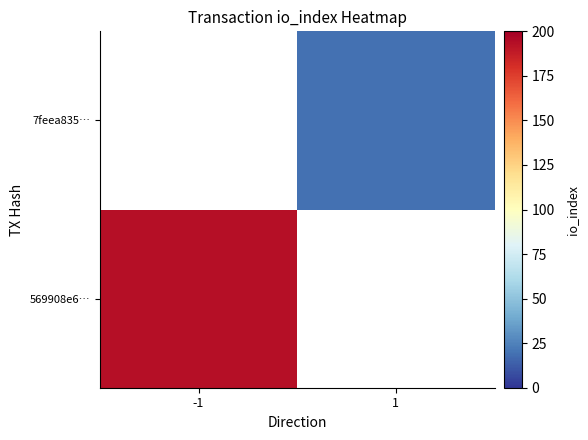

At which label does 7feea835… reach its minimum?

-1